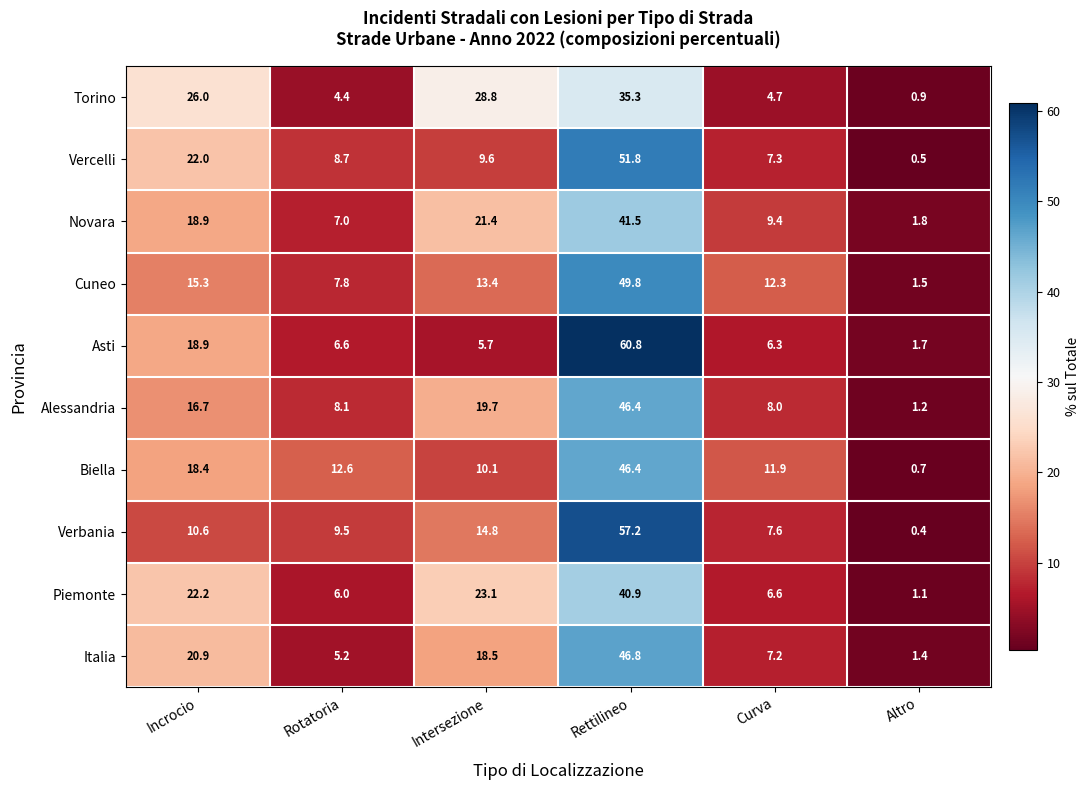

Is the value of Asti at Rotatoria greater than the value of Cuneo at Curva?

No